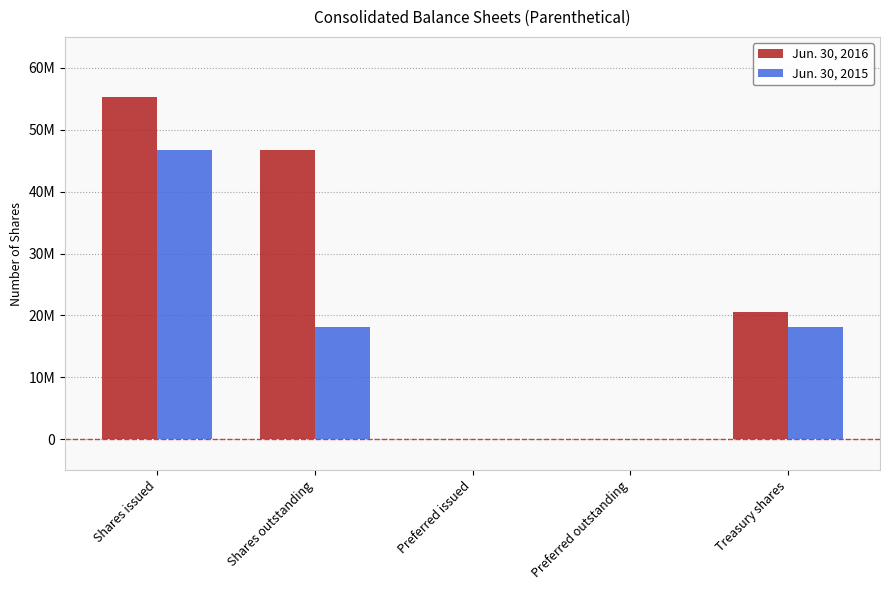

Rank the series by their maximum value, from highest to lowest.

Jun. 30, 2016, Jun. 30, 2015